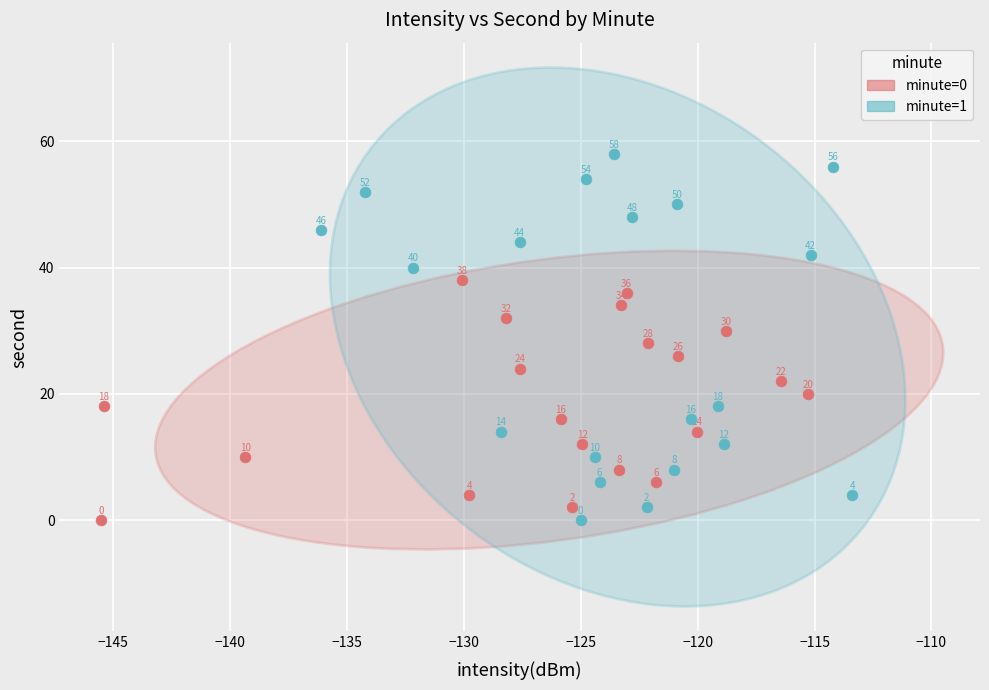

Which series reaches the maximum Y coordinate?

minute=1